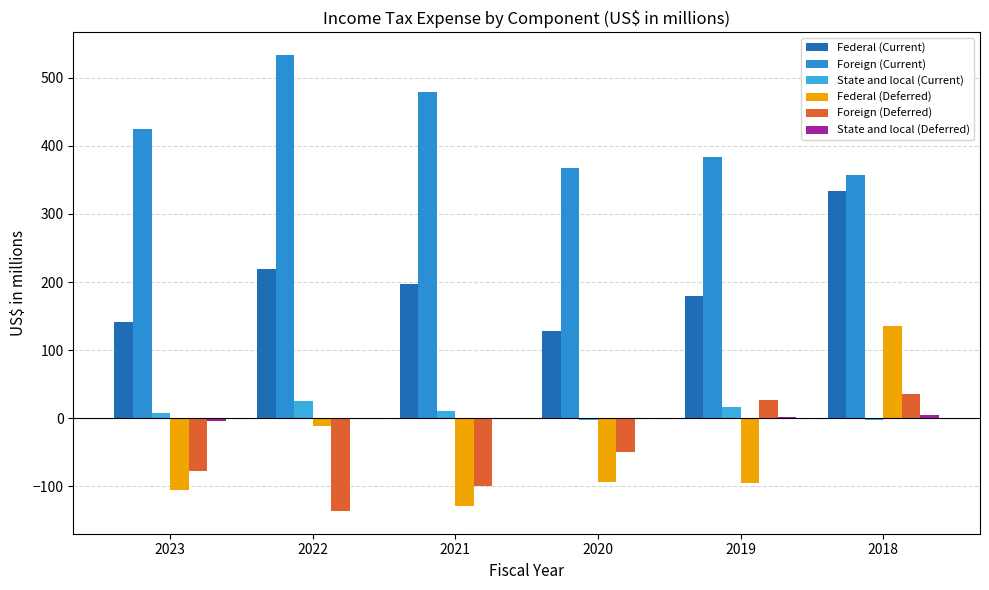

Is the value of Foreign (Deferred) at 2018 greater than the value of State and local (Deferred) at 2020?

Yes